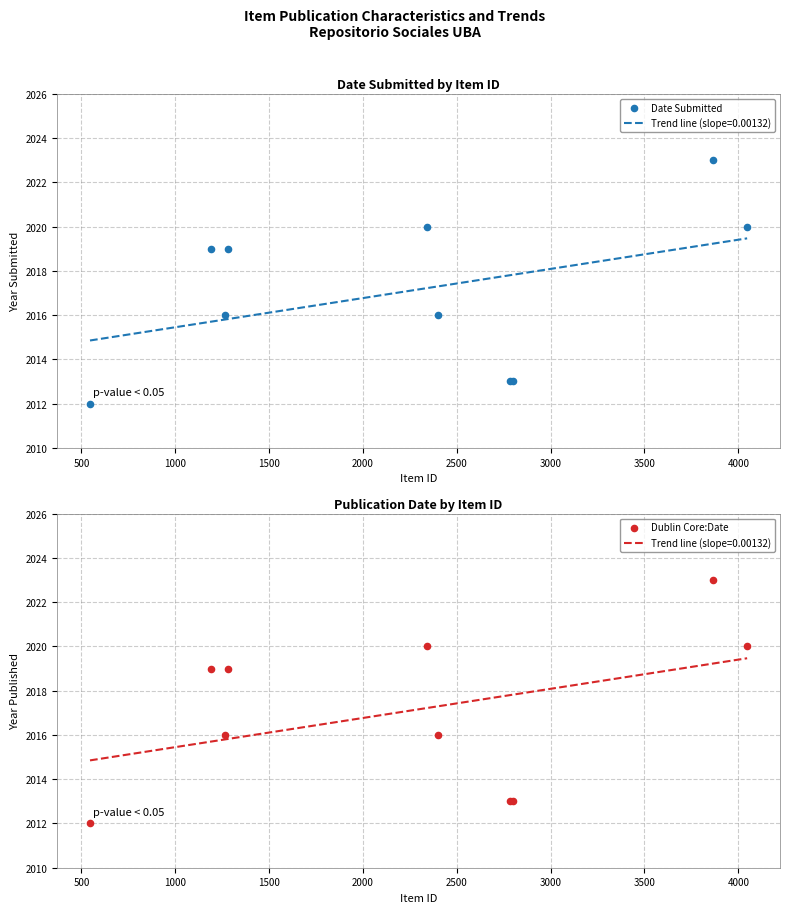

What is the total value across all series at 1000?

4032